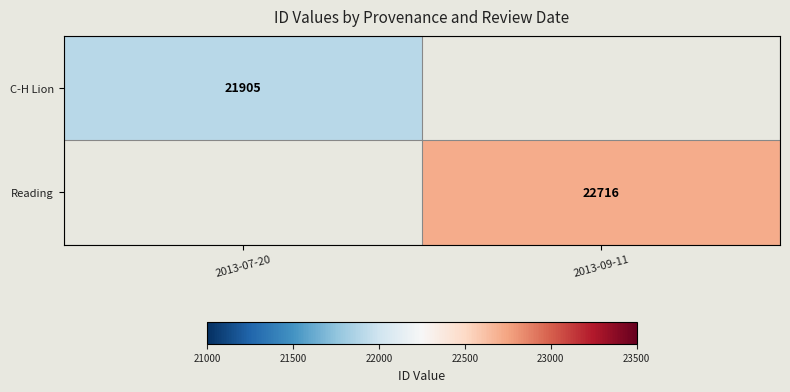

Is it true that C-H Lion equals 39159 at 2013-07-20?

False